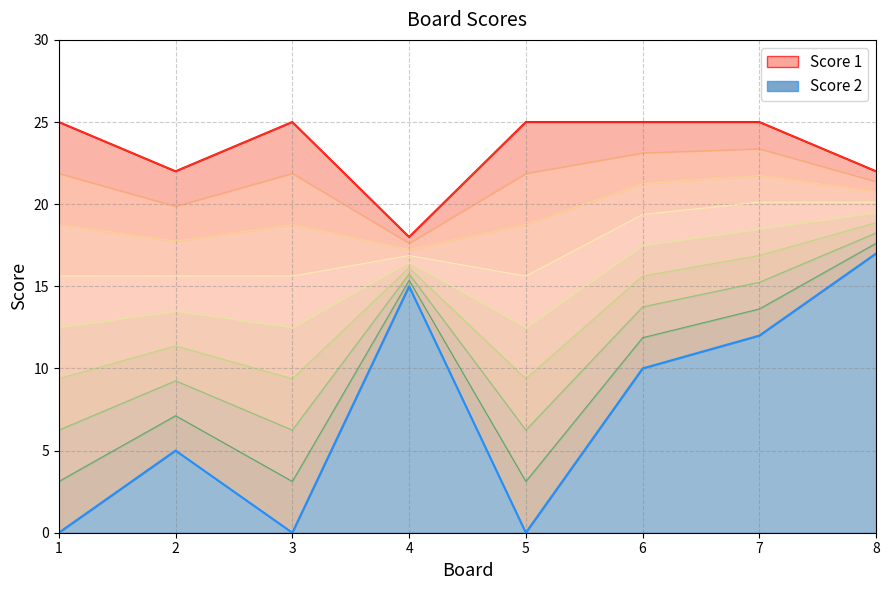

True or false: Score 2 line and Score 1 line cross at least once.

False